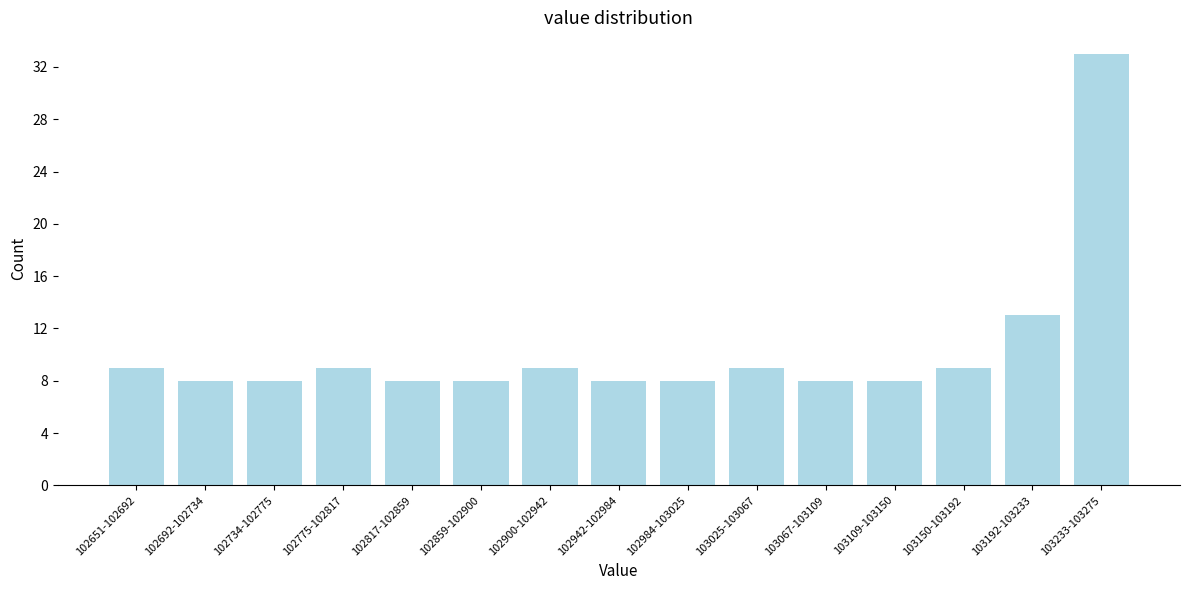

Reading left to right, extract all data points from this chart.

102651-102692=9	102692-102734=8	102734-102775=8	102775-102817=9	102817-102859=8	102859-102900=8	102900-102942=9	102942-102984=8	102984-103025=8	103025-103067=9	103067-103109=8	103109-103150=8	103150-103192=9	103192-103233=13	103233-103275=33